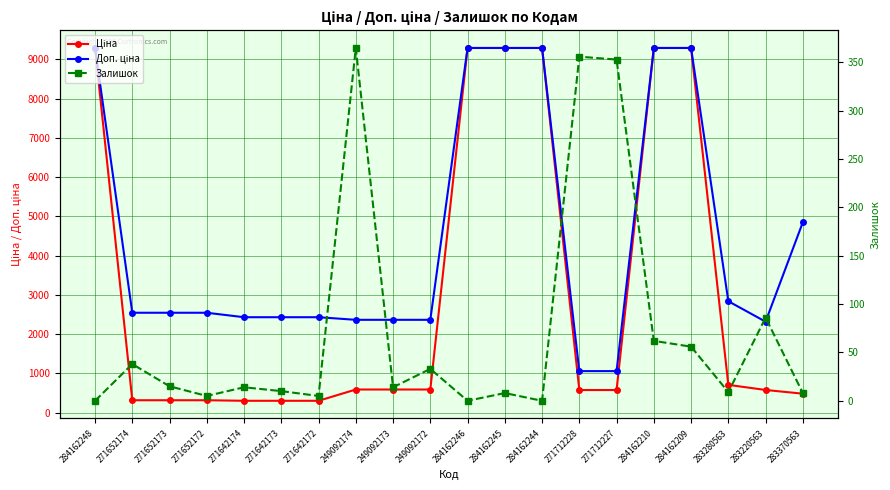

Is it true that Доп. ціна equals 5833.4 at 284162248?

False